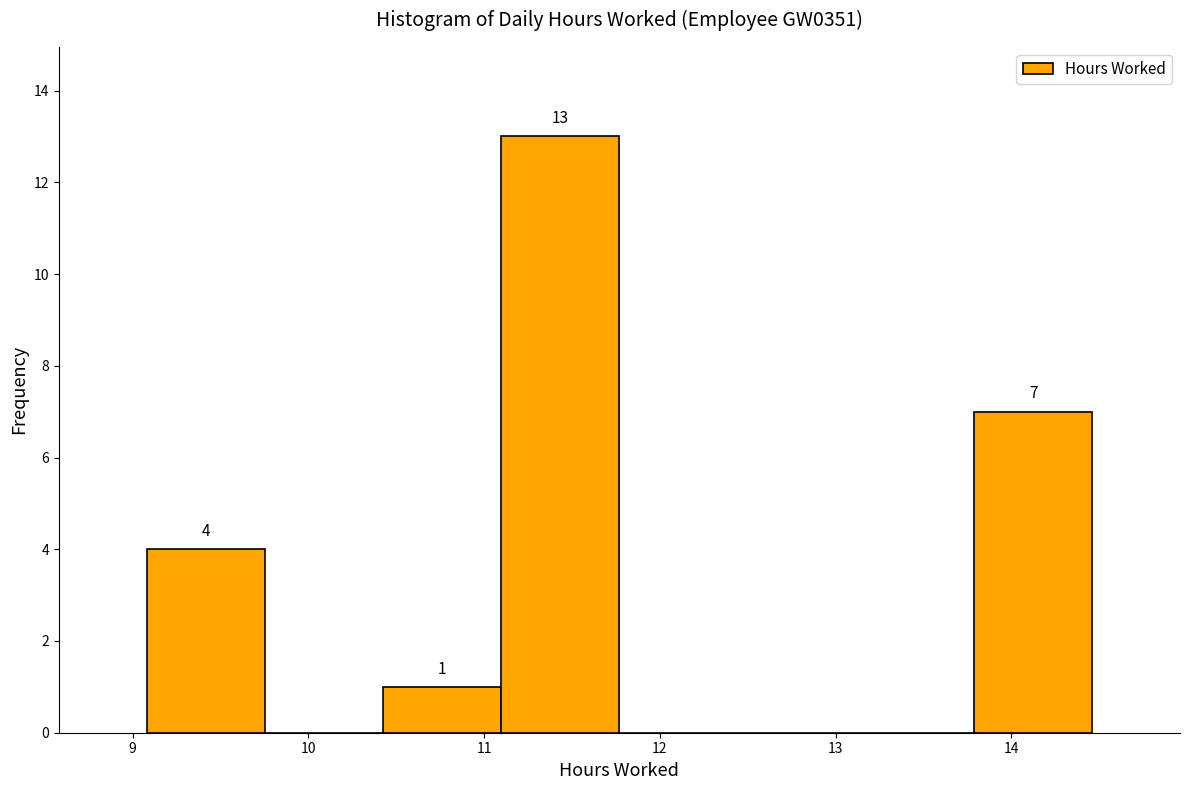

Which range on the x-axis has the tallest bar?

11.1 to 11.8